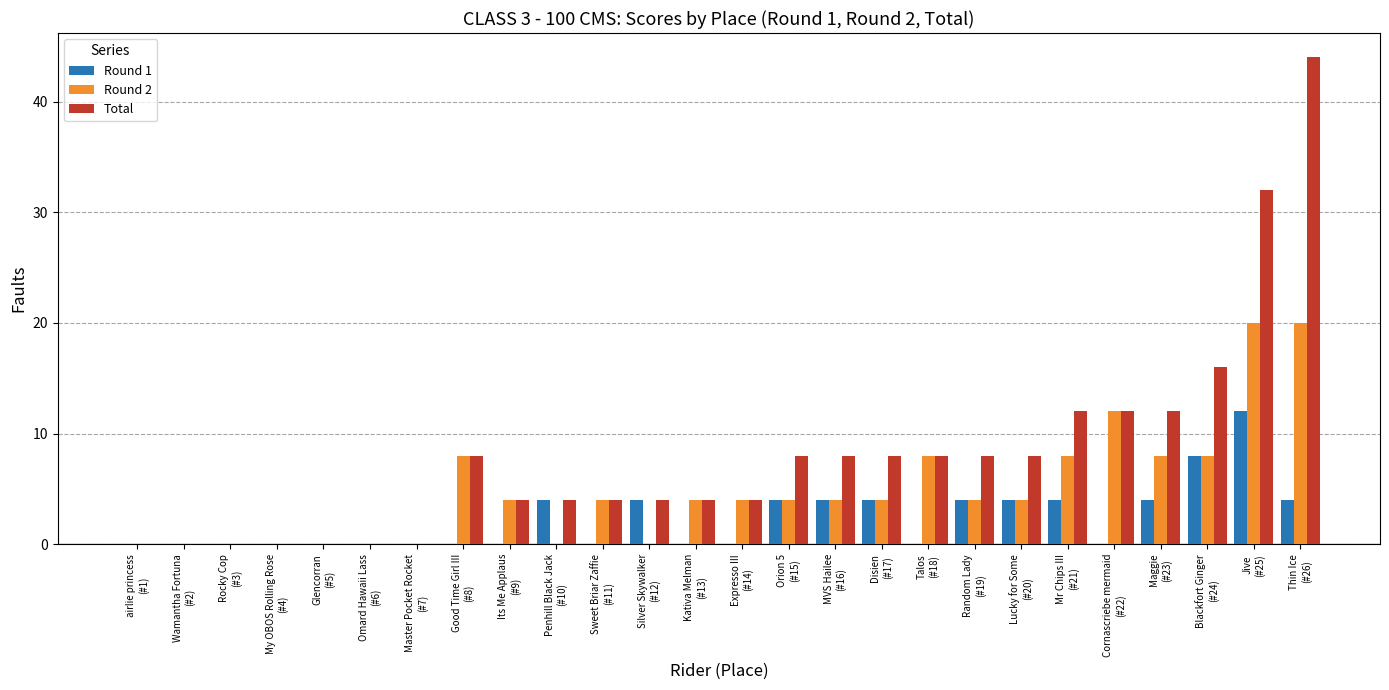

What is the sum of the Round 1 values at Maggie
(#23) and Good Time Girl III
(#8)?

4